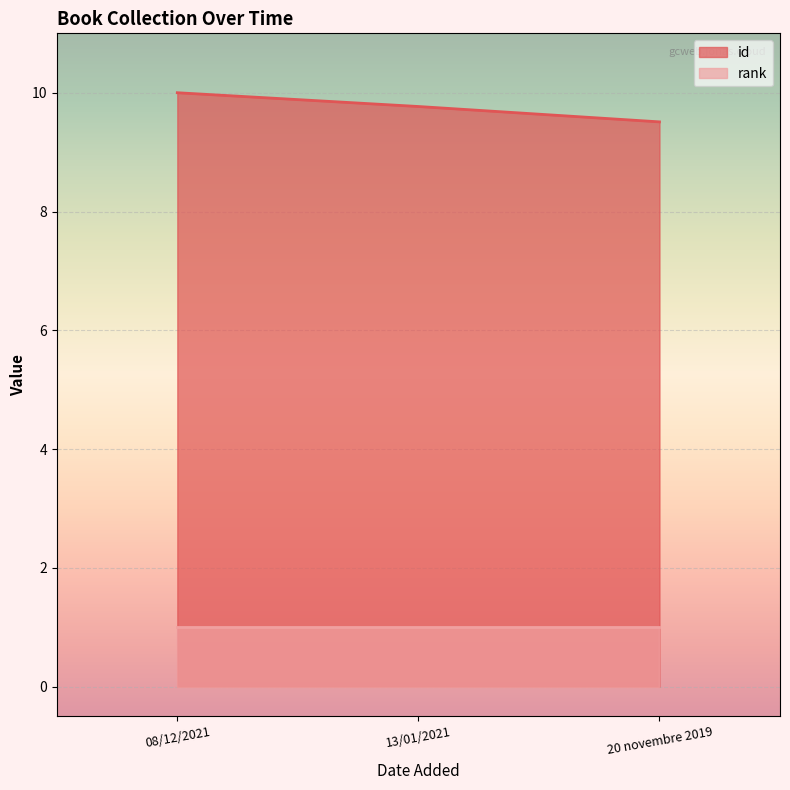

Rank the series at 20 novembre 2019 from lowest to highest value.

rank, id